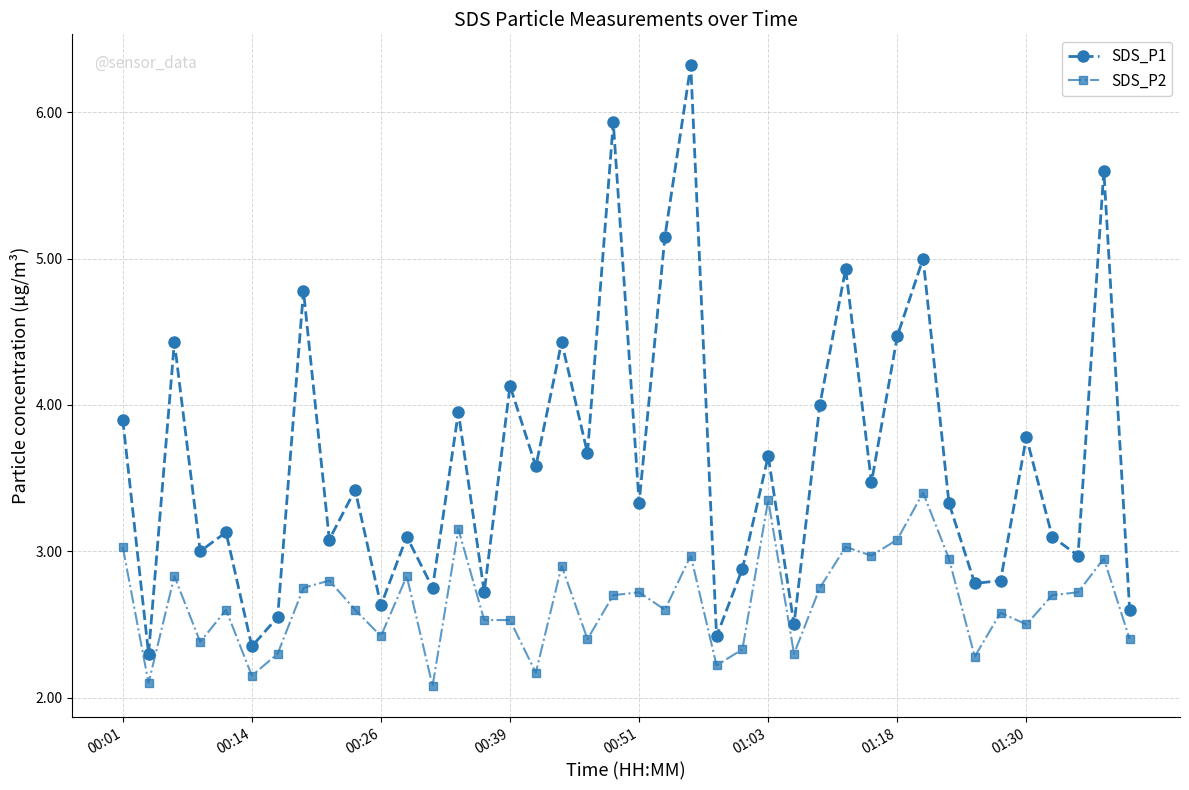

Which series has the largest total across all categories?

SDS_P1